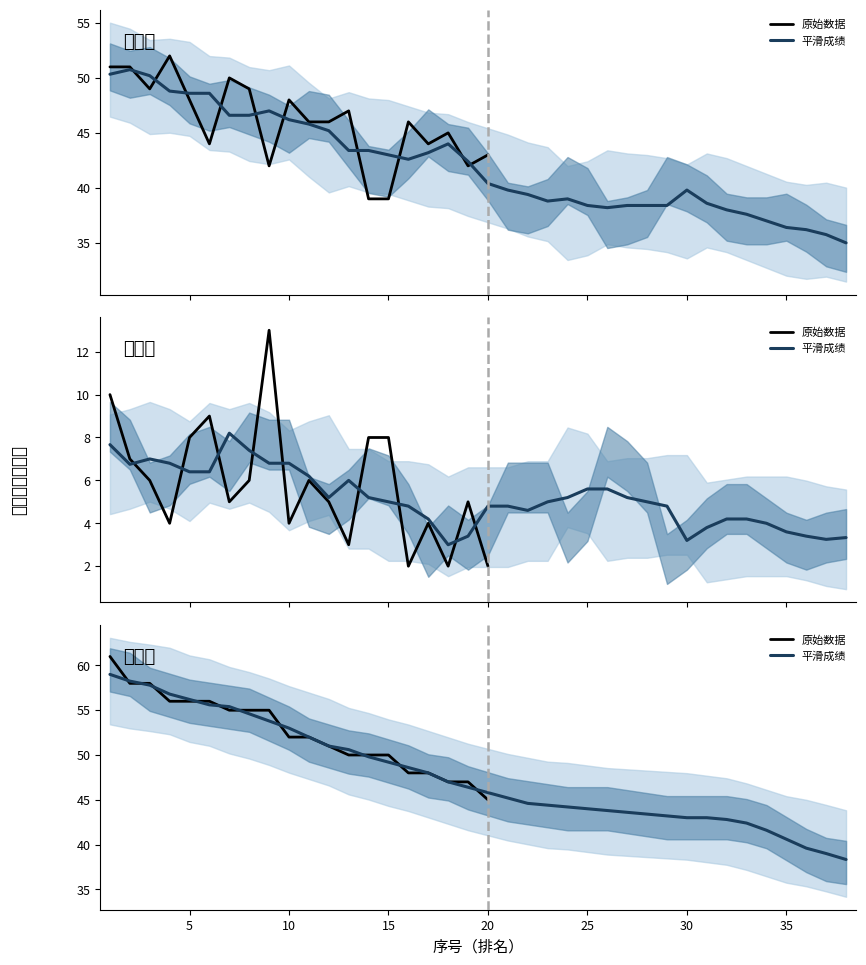

What is the greatest value displayed?

61